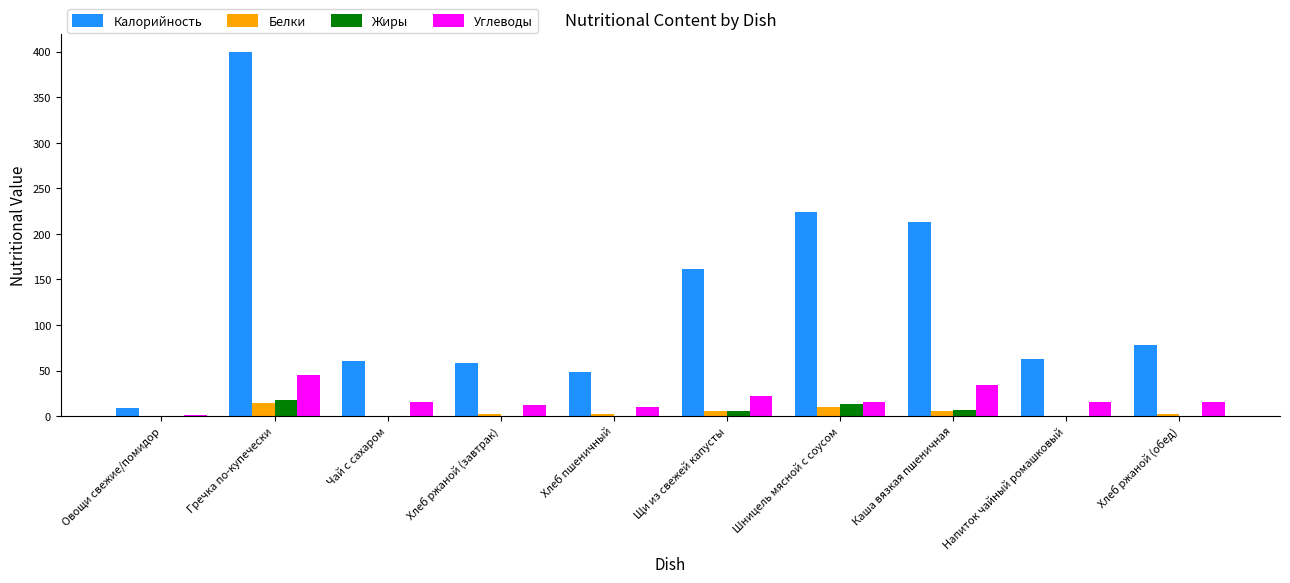

At which category is the sum across all series the highest?

Гречка по-купечески